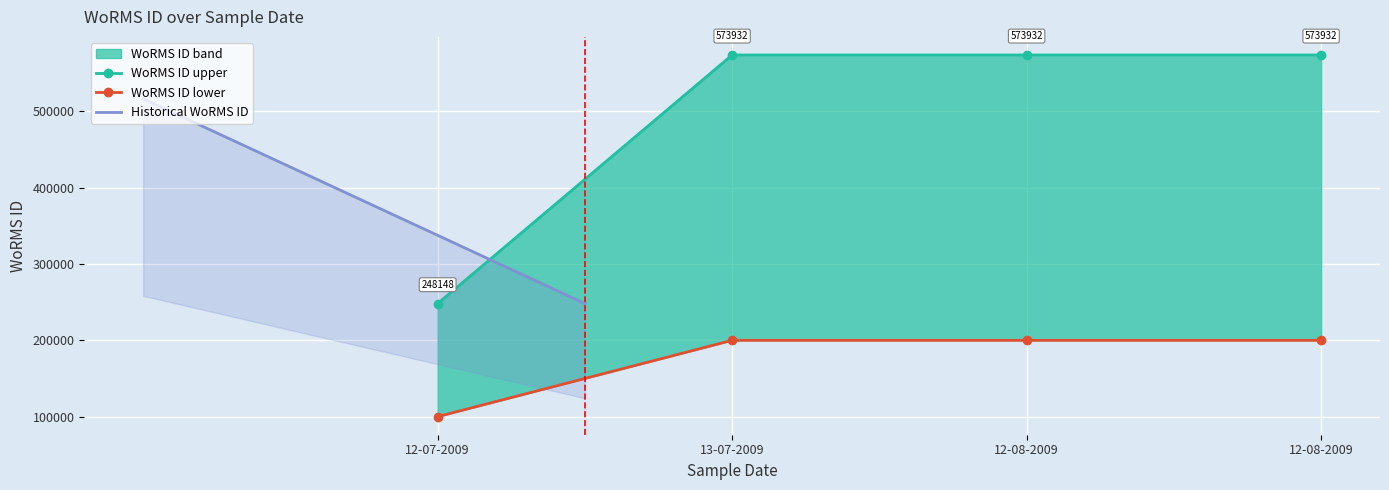

List the labels in order of value, largest first.

13-07-2009, 12-08-2009, 12-08-2009, 12-07-2009